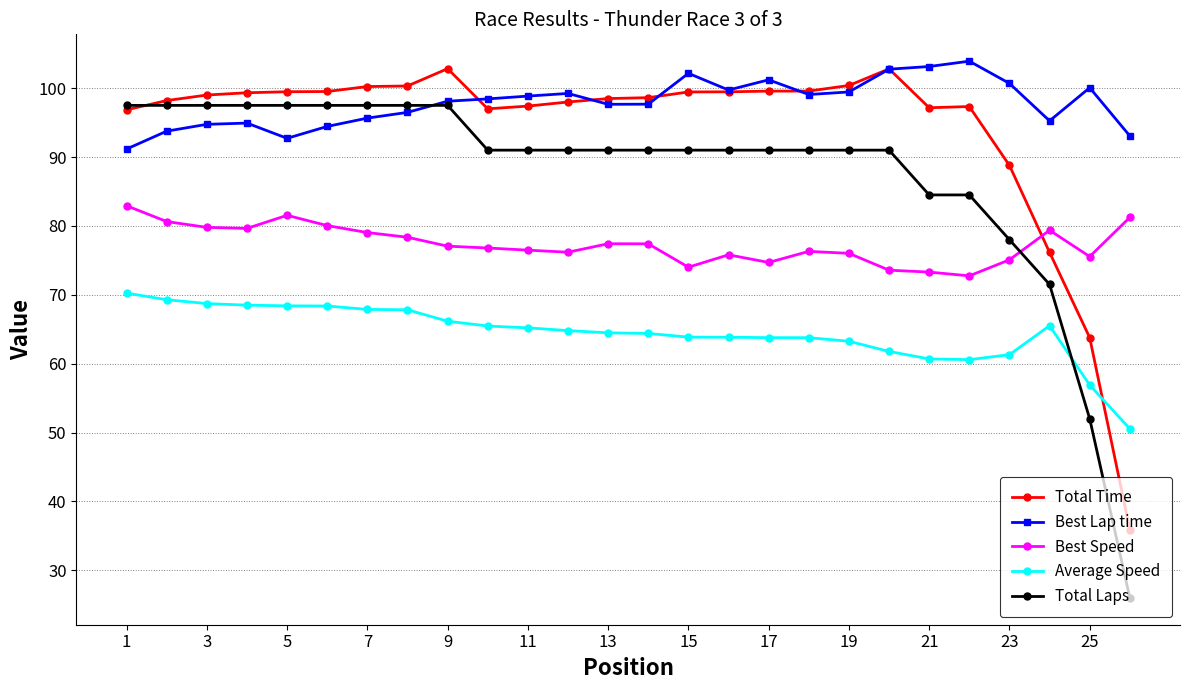

True or false: Best Lap time and Average Speed intersect in this chart.

False